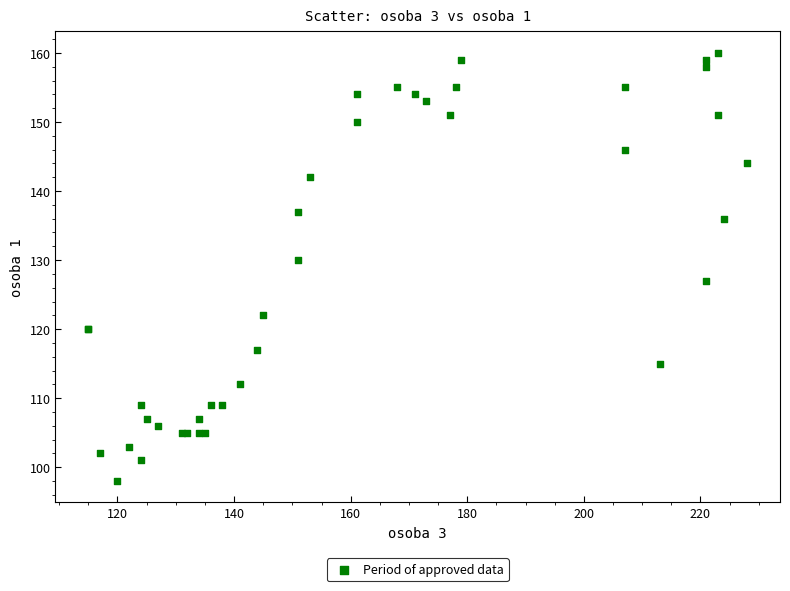

What Y value in the scatter plot is closest to 129?

130